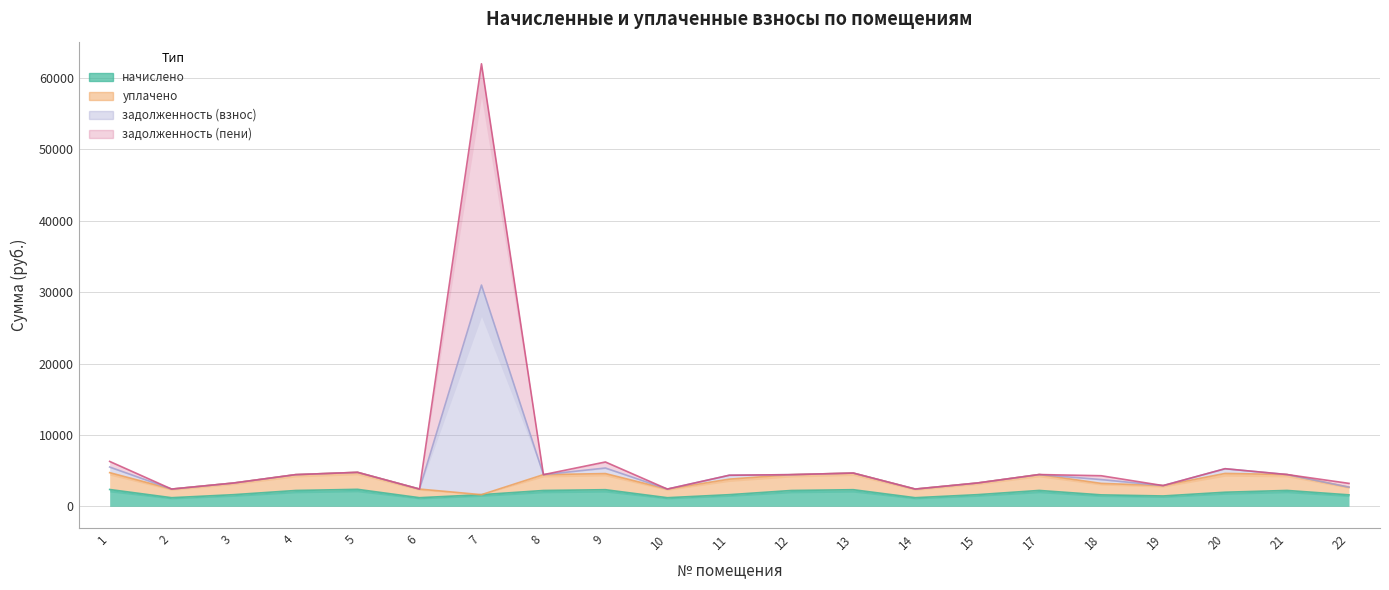

The начислено series shows 2483.3 at 3. True or false?

False